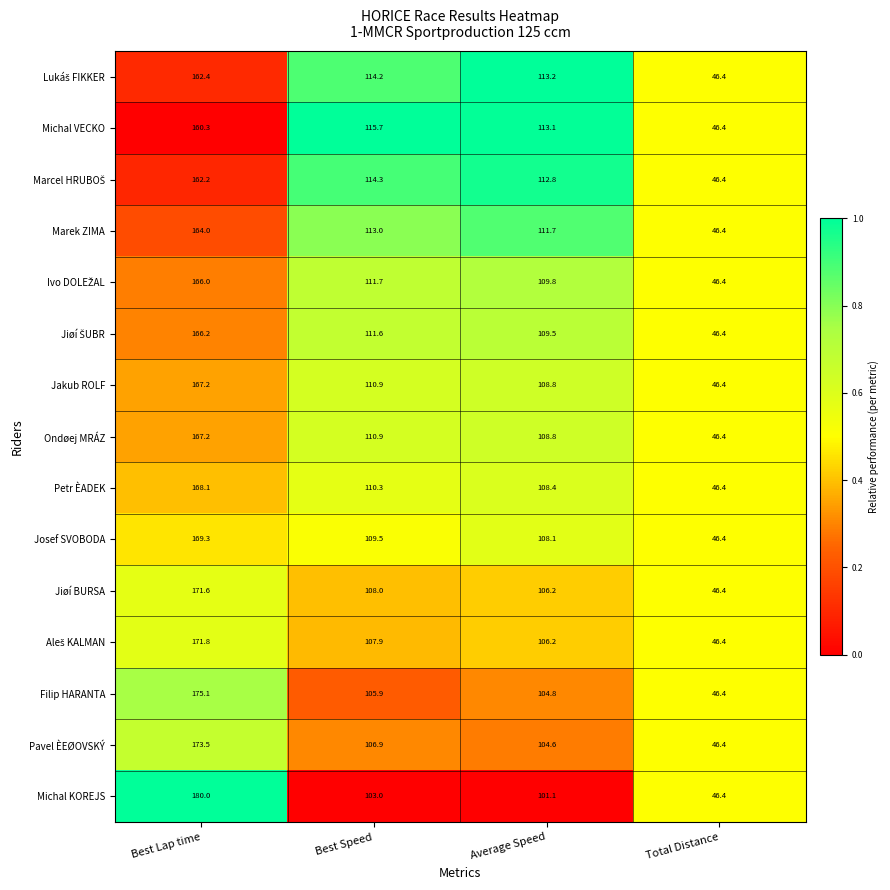

What is the difference between the highest and lowest values at Average Speed?

12.1